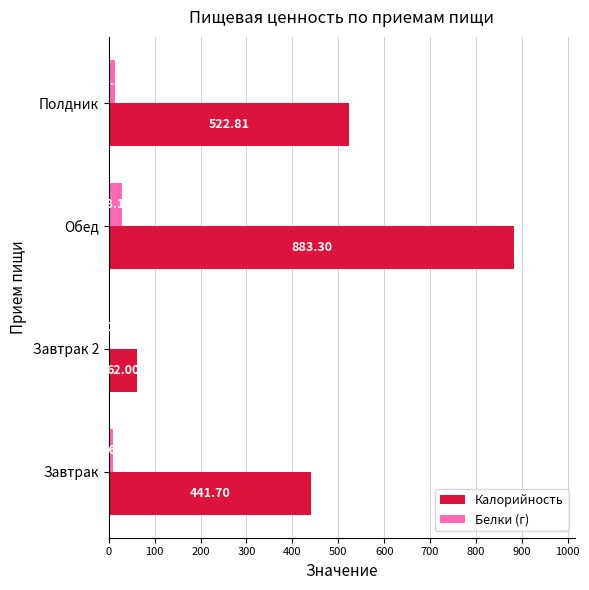

Between Завтрак and Обед, which series saw the biggest shift?

Калорийность